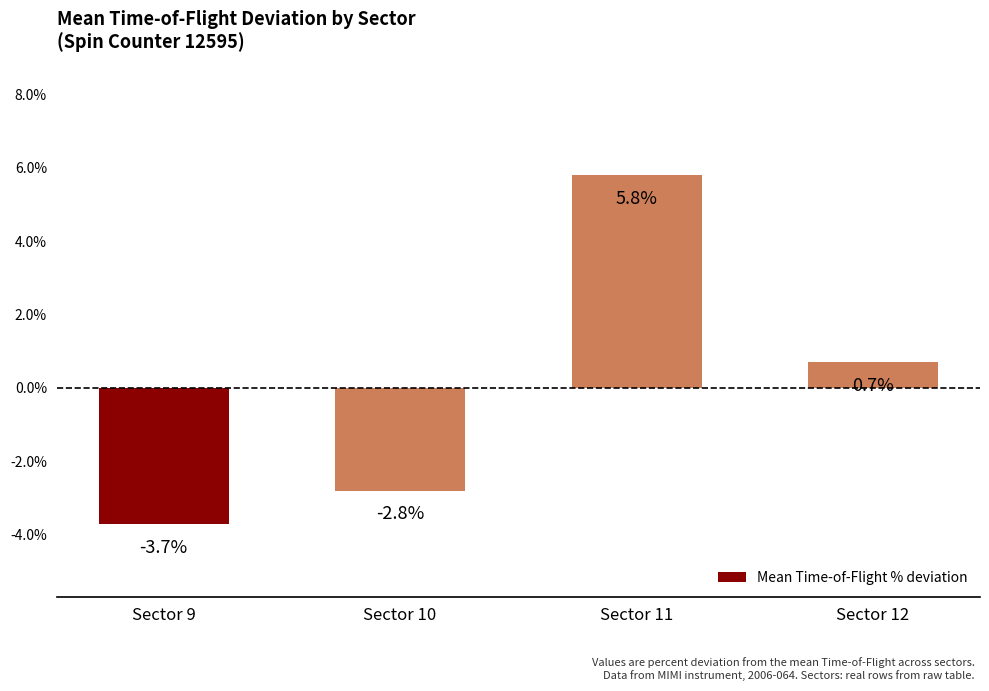

What is the value of the 1st bar from the left?

-3.7